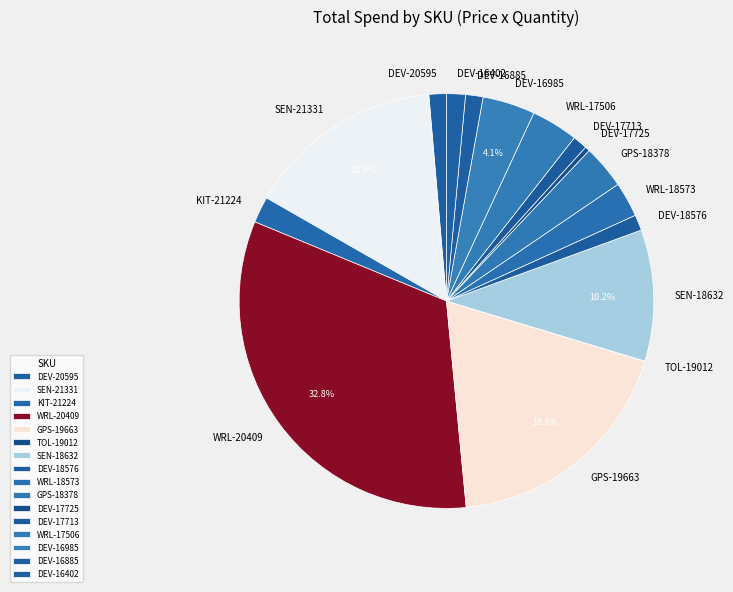

Combined, do DEV-16985 and GPS-19663 account for over 50%?

No